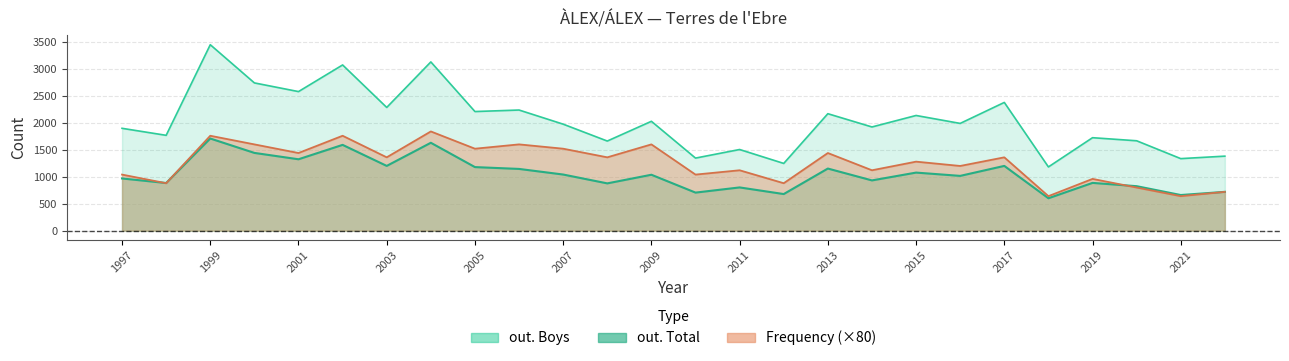

At which category does out. Boys reach its first local peak?

1999